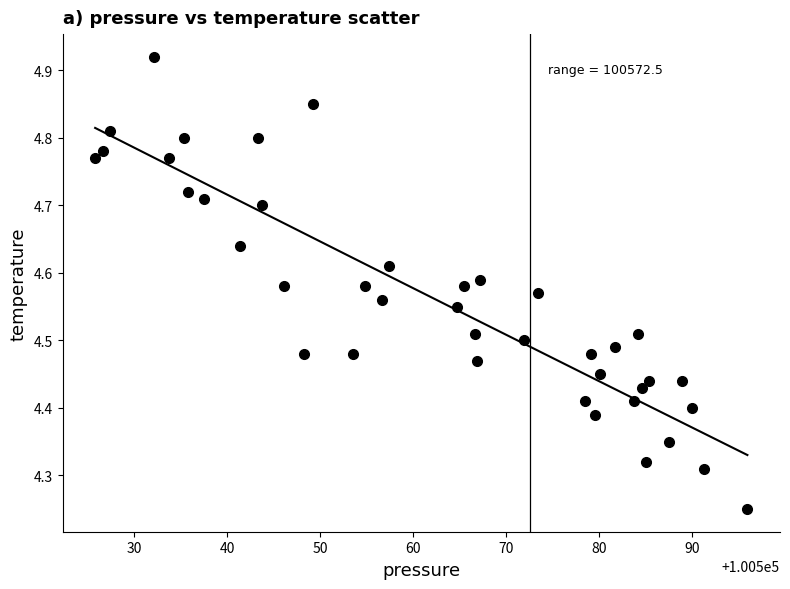

What is the range of Y values (max minus min)?

0.7